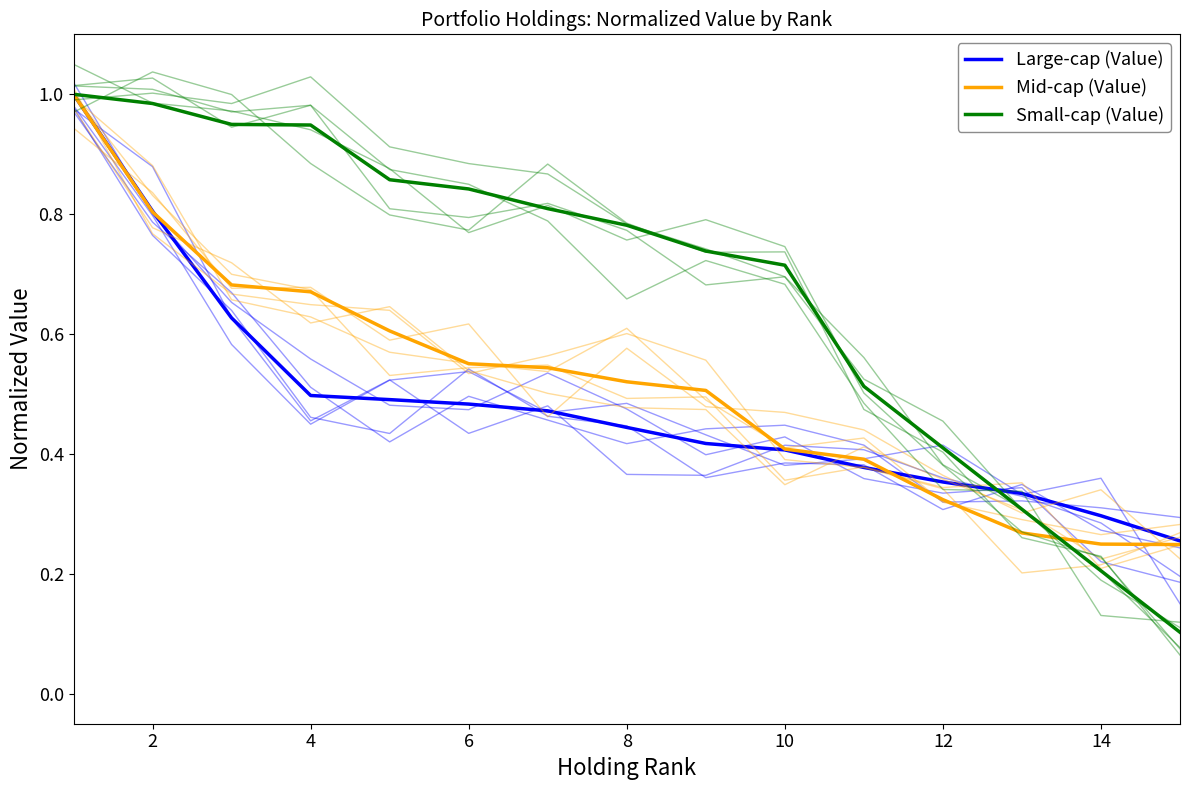

True or false: Large-cap (Value) has more than 0 points higher than both neighbors.

False